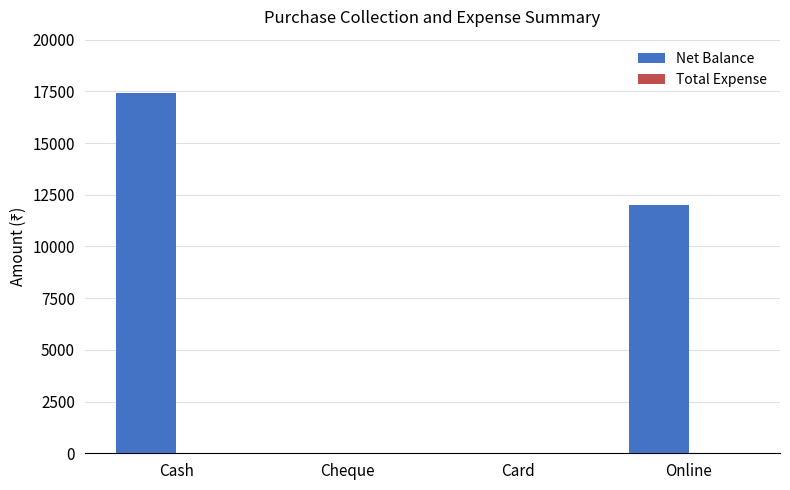

At which label is the value closest to 8700?

Online